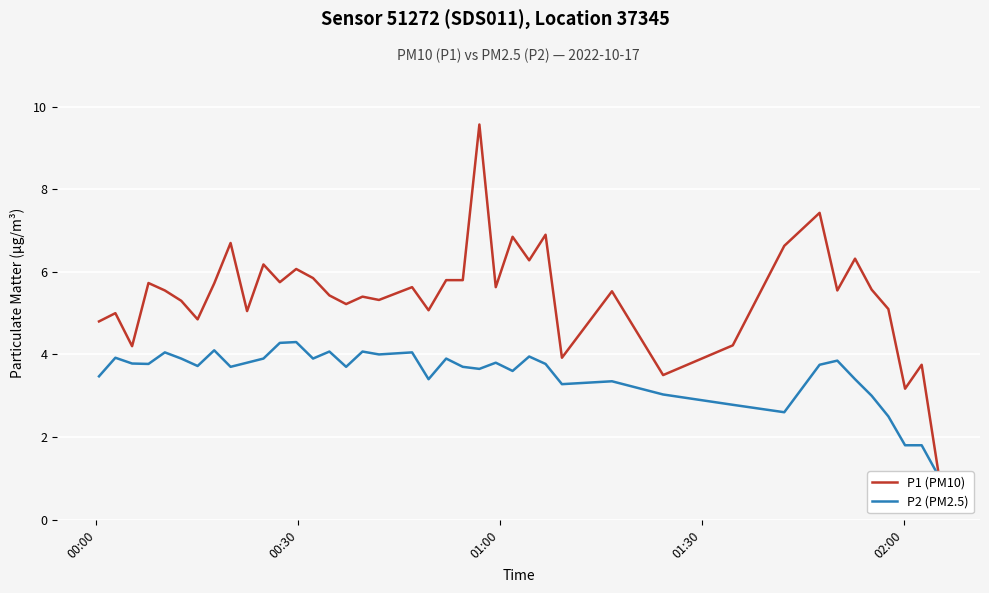

What is the maximum value for P1 (PM10)?

9.6